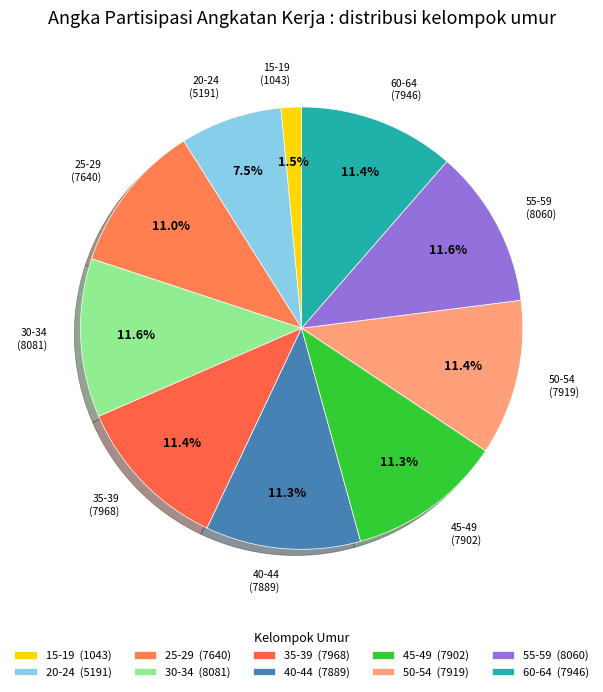

The 30-34 slice represents 12% of the pie. True or false?

True